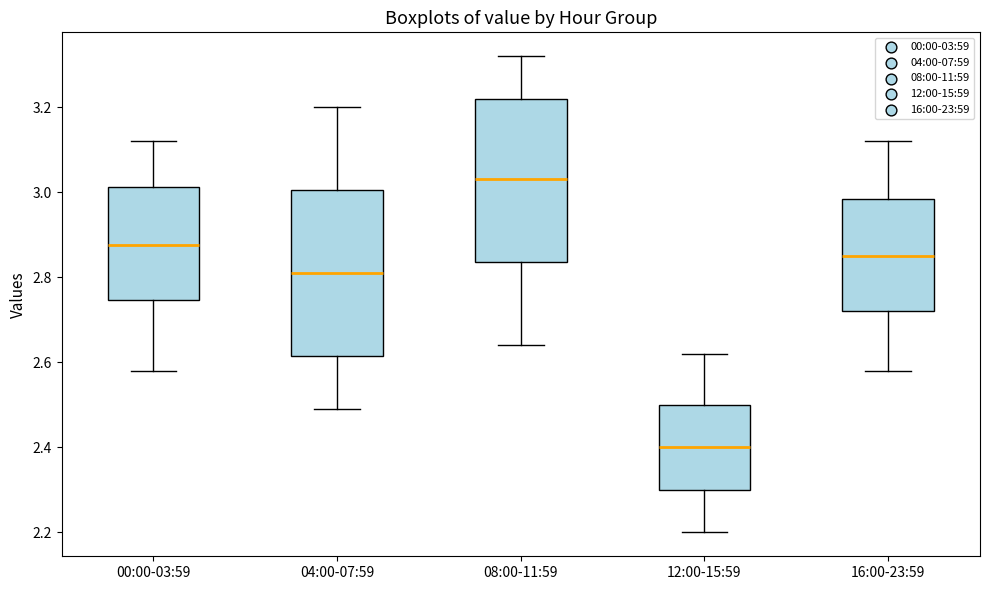

Where does the median line of the box for 08:00-11:59 sit on the y-axis? The values are not printed on the chart, so give them approximately, as read against the axis.

3.04